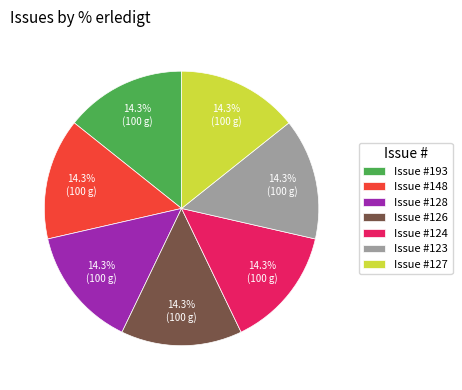

What percentage is NOT represented by Issue #128?

85.7%